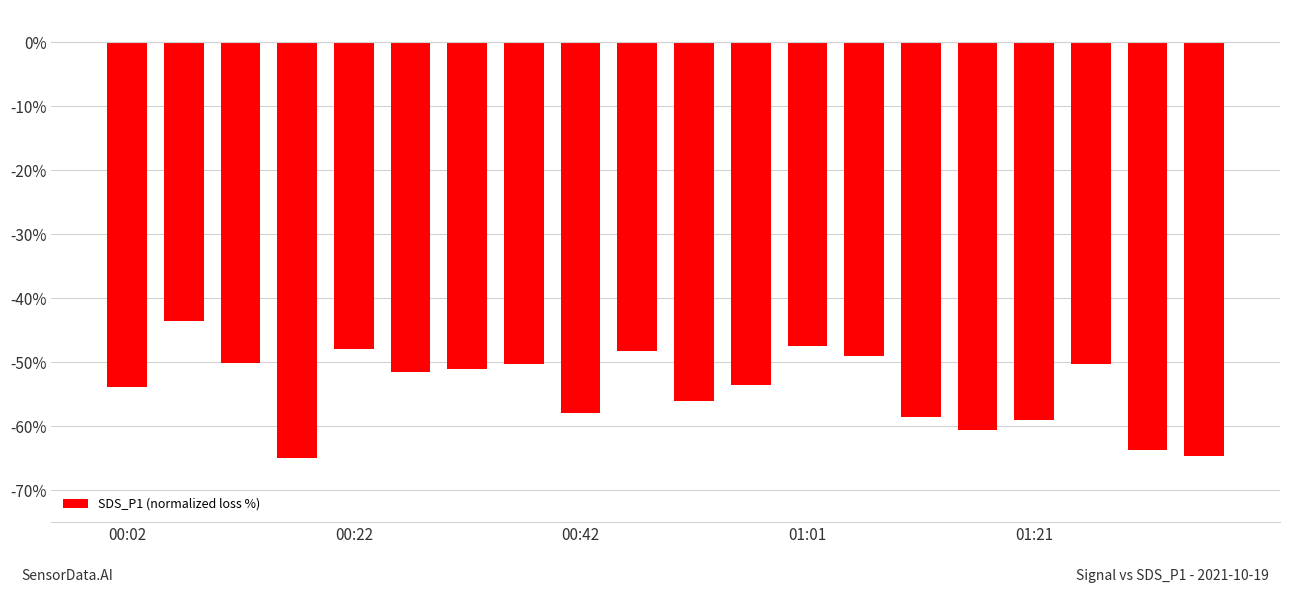

What is the value of the 11th bar from the left?

-56.1